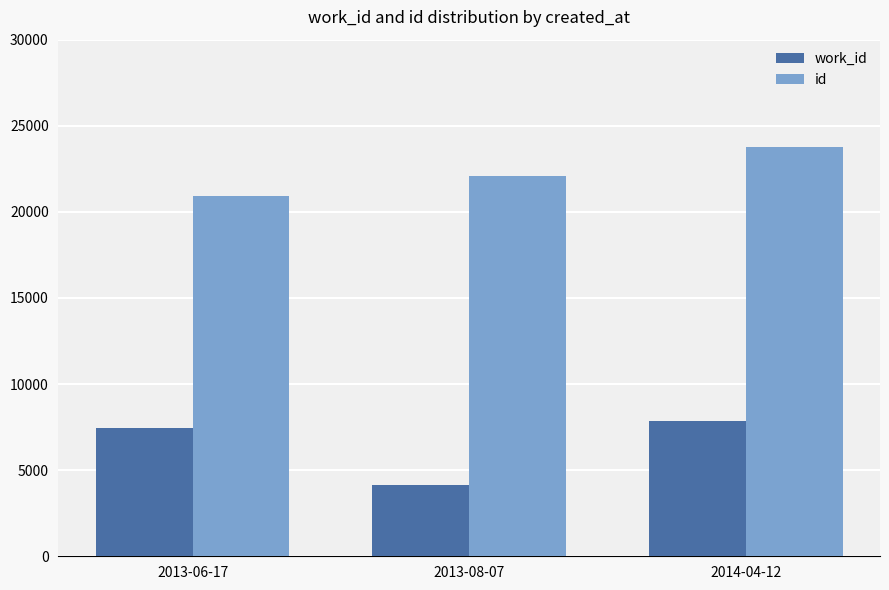

What is the sum of the work_id values at 2013-06-17 and 2013-08-07?

11637